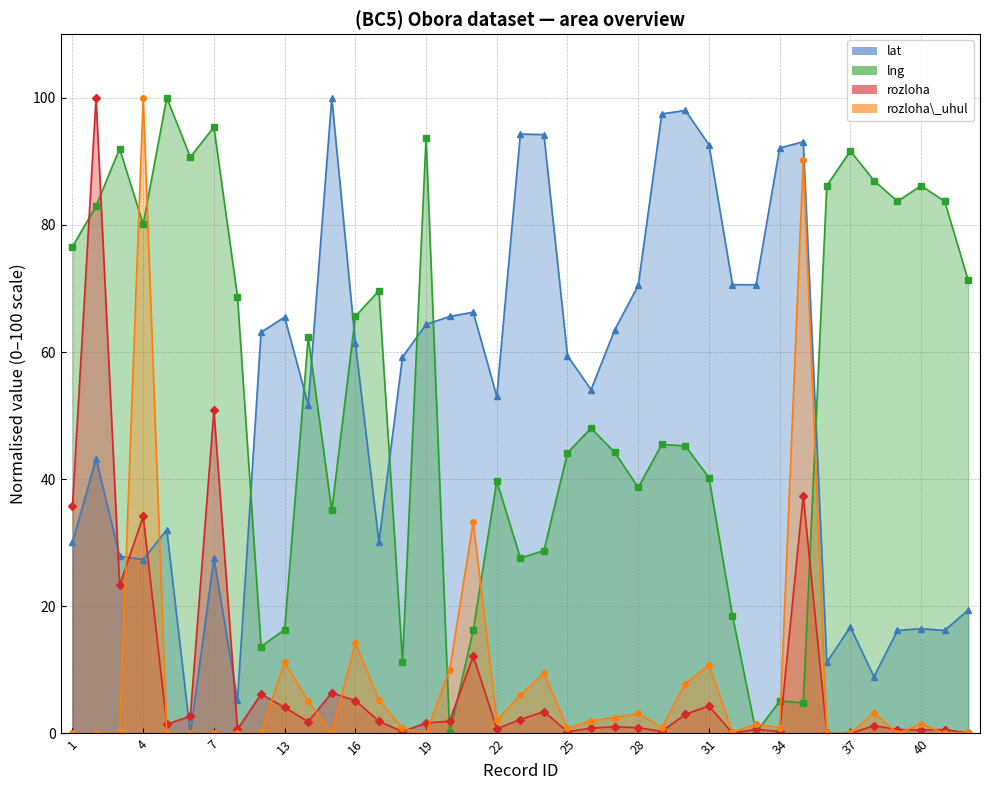

What is the difference between the maximum and second lowest values in the lng series?

99.9